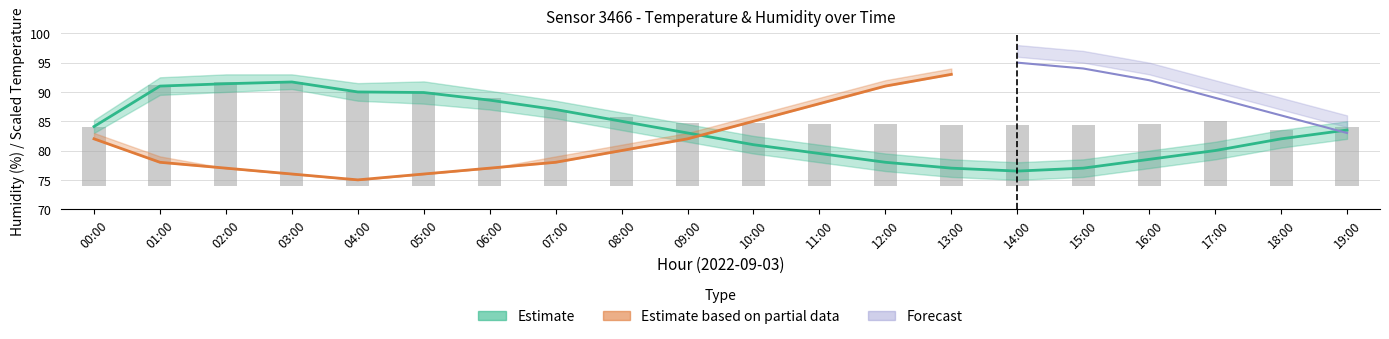

How many categories are shown in the chart?

20